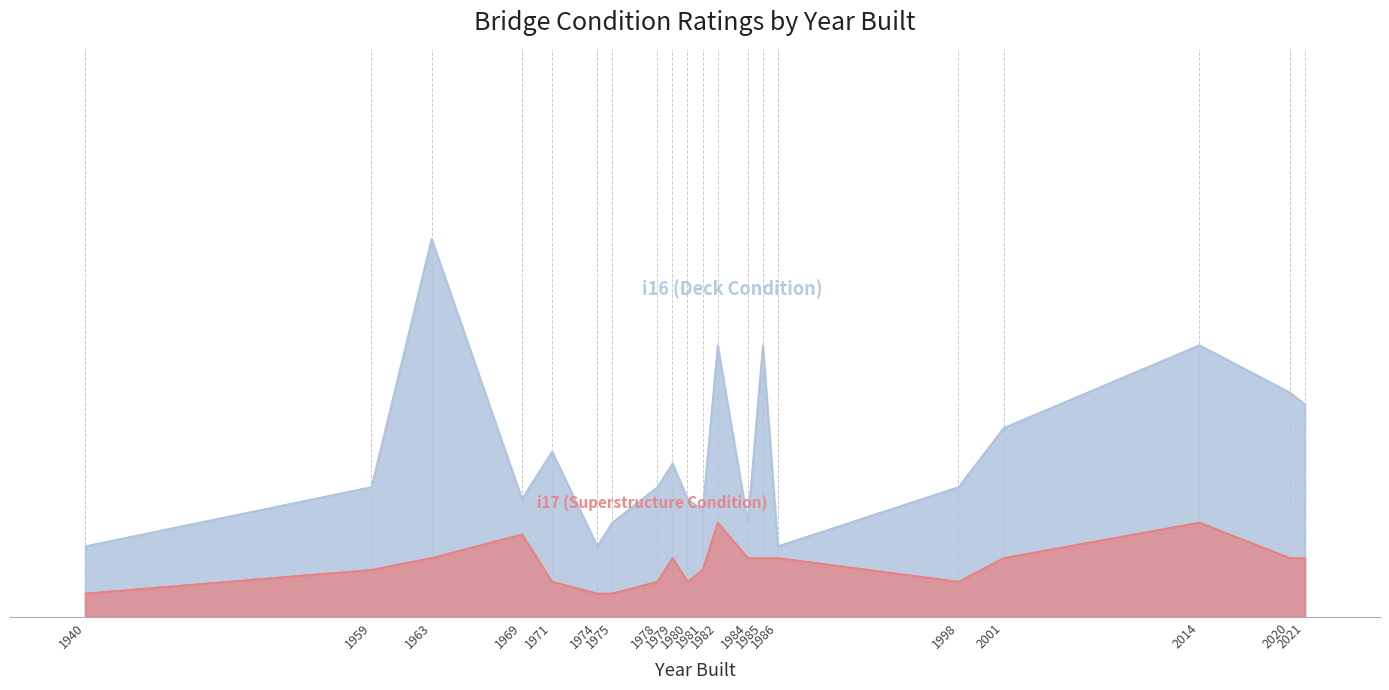

How many values in the i16 series are below 11?

8